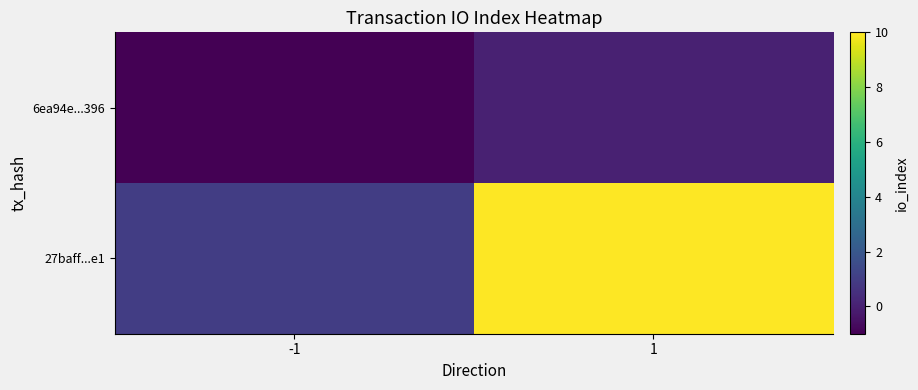

At -1, list the series in order from largest to smallest.

27baff...e1, 6ea94e...396